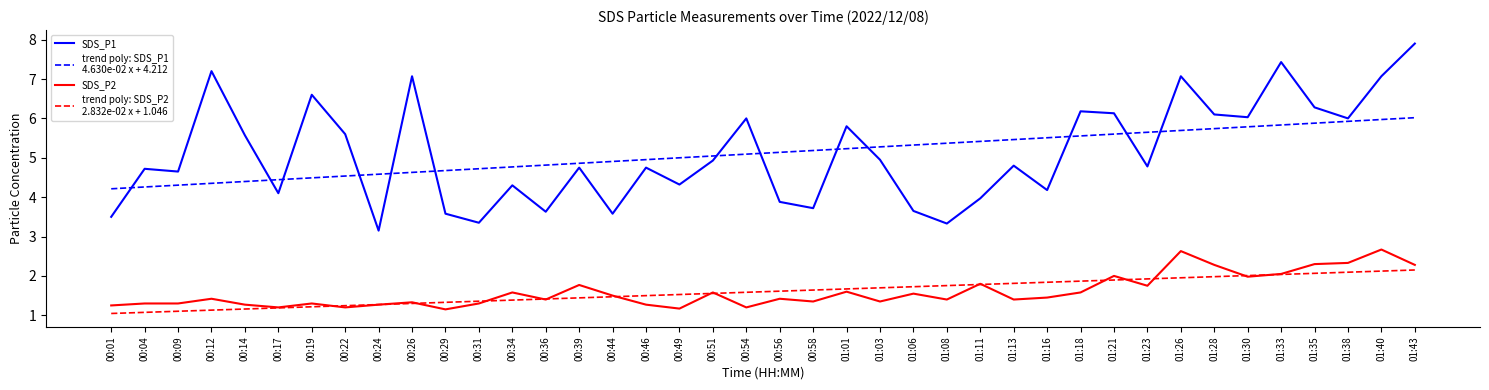

What is the spread (max minus min) of values at 00:04?

3.6